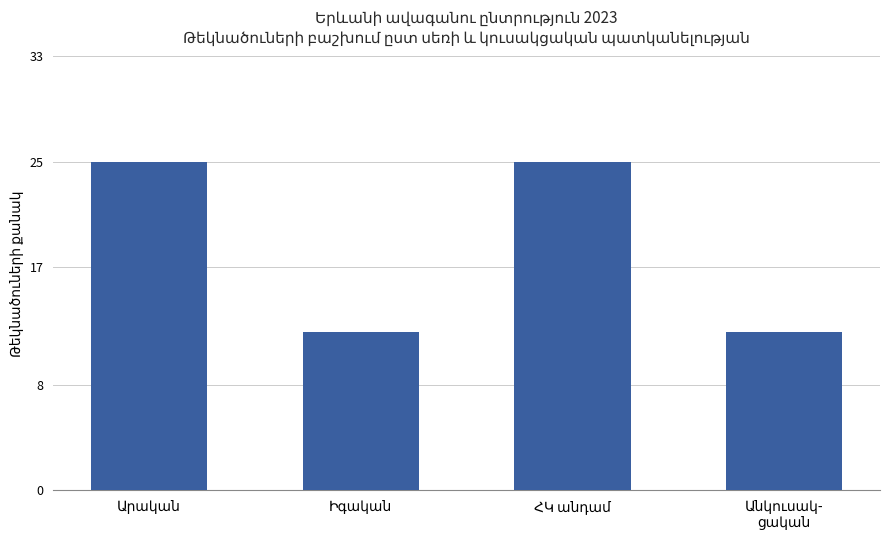

Count the number of data series in this chart.

1